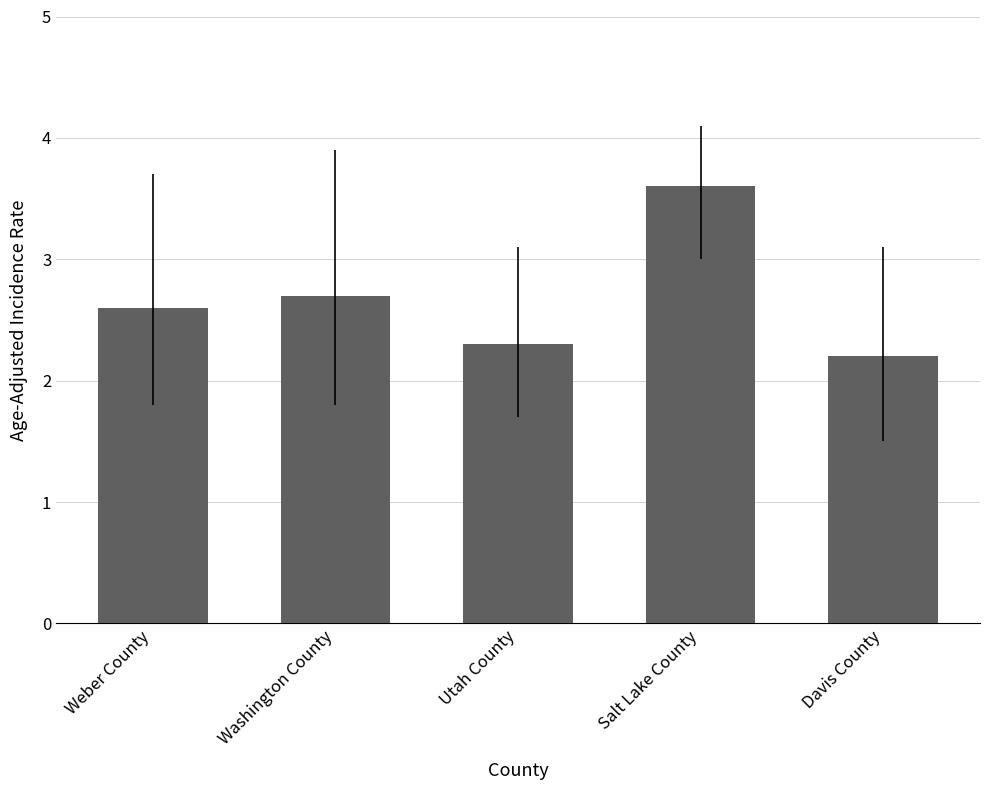

Which category has the lowest value across all series?

Davis County